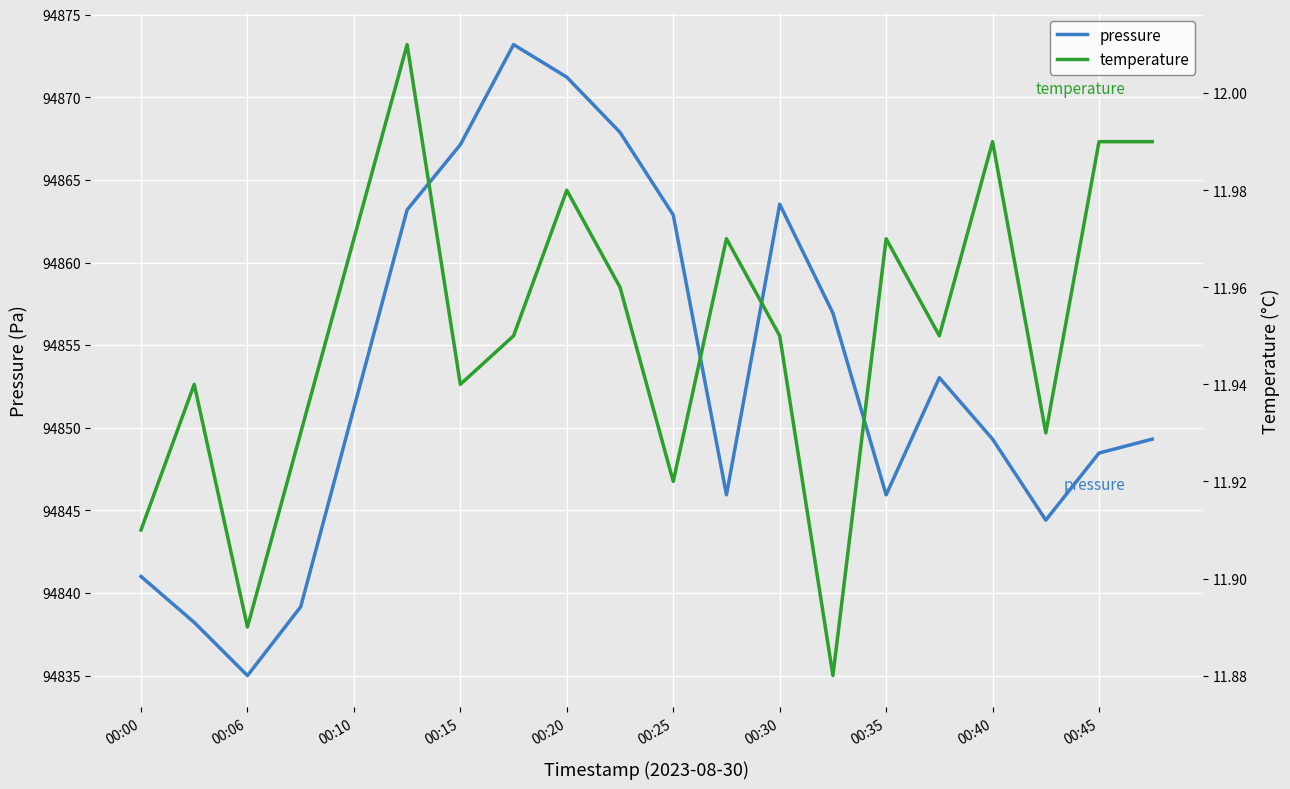

The value of pressure at 00:25 is 94862.9. True or false?

True